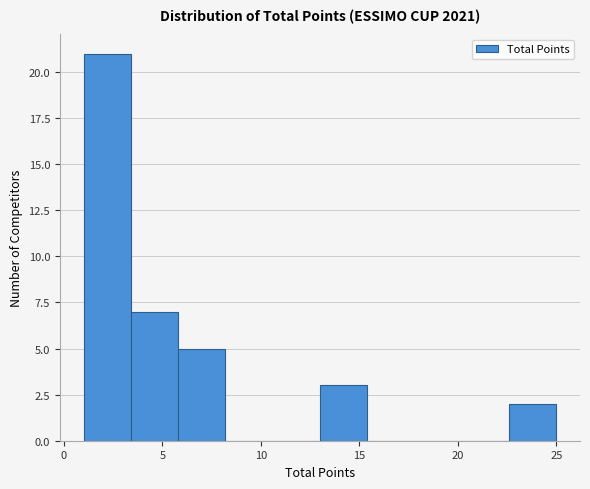

Reading left to right, list every bar in this chart as the range it spans on the x-axis followed by its height. Neither the bar edges nor the heights are printed on the chart, so give them approximately, as read against the axes.

1.0 to 3.4: 21
3.4 to 5.8: 7
5.8 to 8.2: 5
8.2 to 10.6: 0
10.6 to 13.0: 0
13.0 to 15.4: 3
15.4 to 17.8: 0
17.8 to 20.2: 0
20.2 to 22.6: 0
22.6 to 25.0: 2